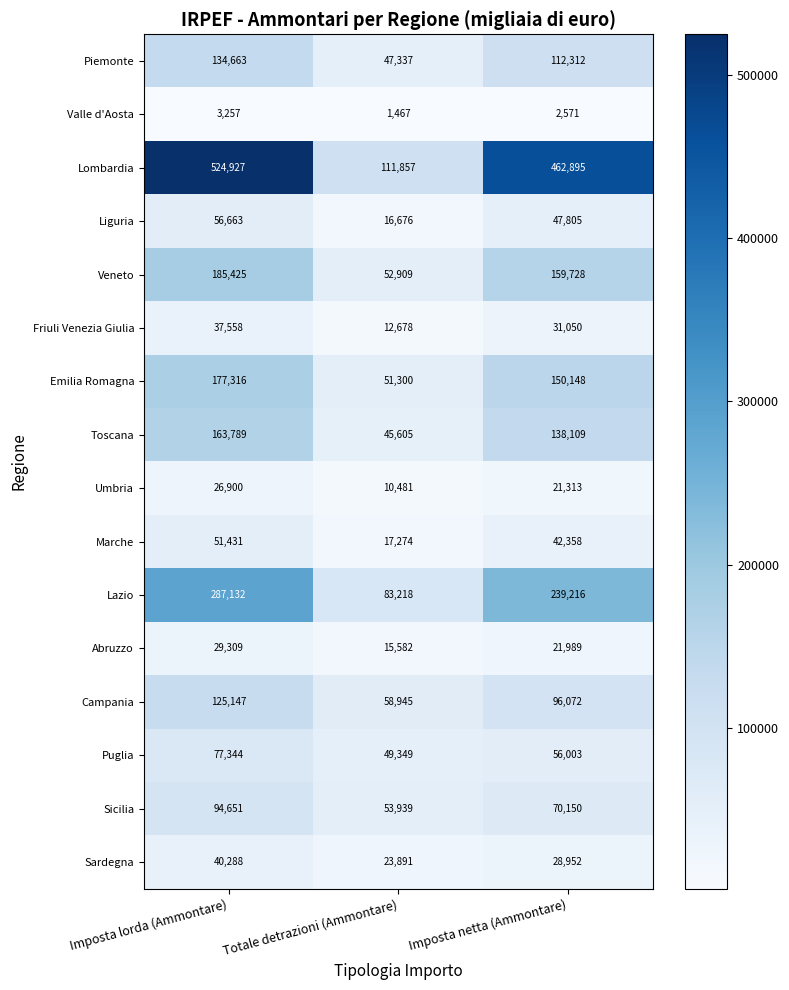

Count the Piemonte values in the range 47337 to 134663.

3